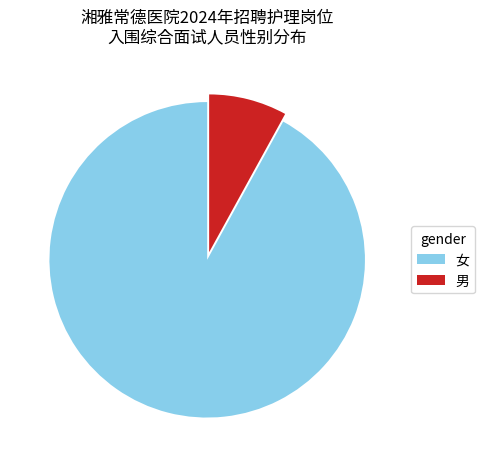

Is the sum of 男 and 女 greater than half?

Yes